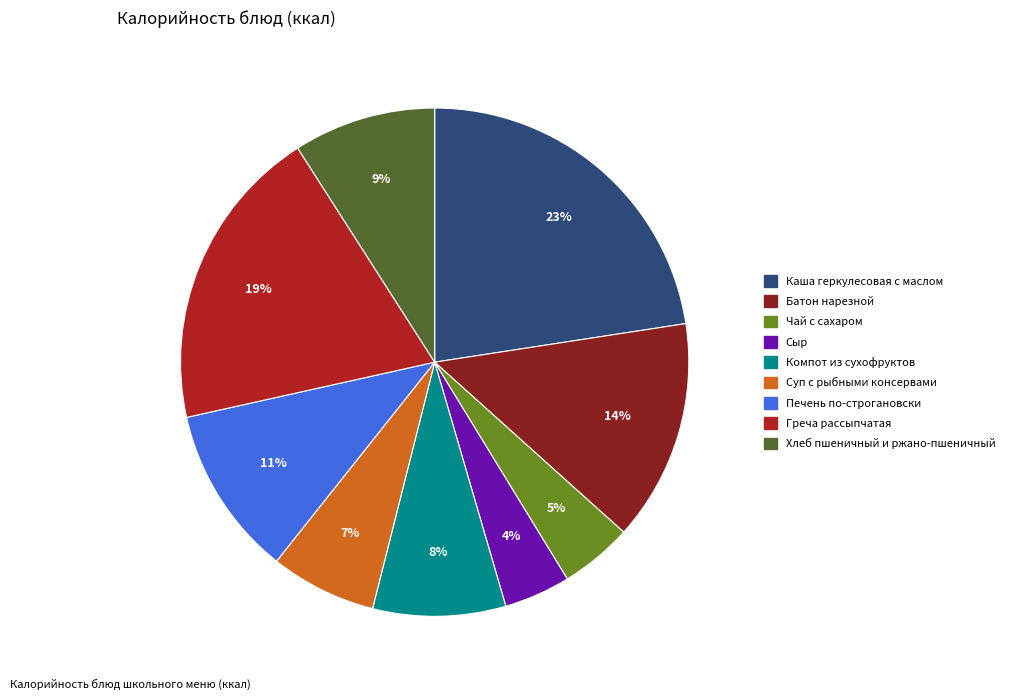

How many slices are in this pie chart?

9